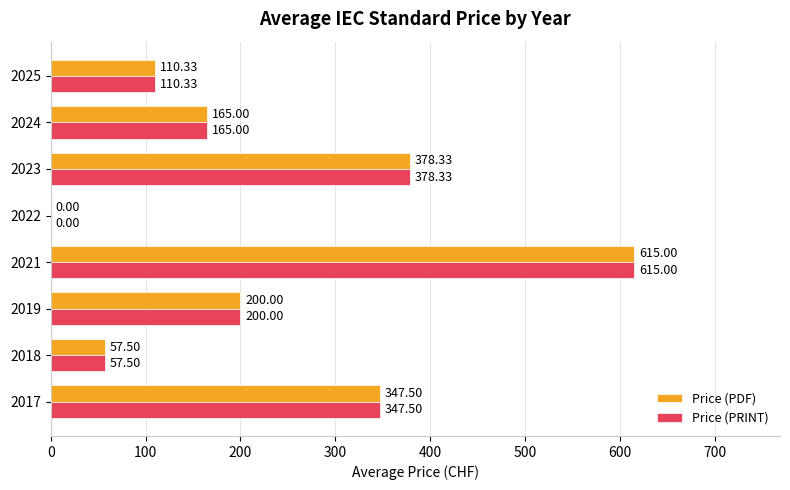

What is the sum of all Price (PDF) values?

1873.7